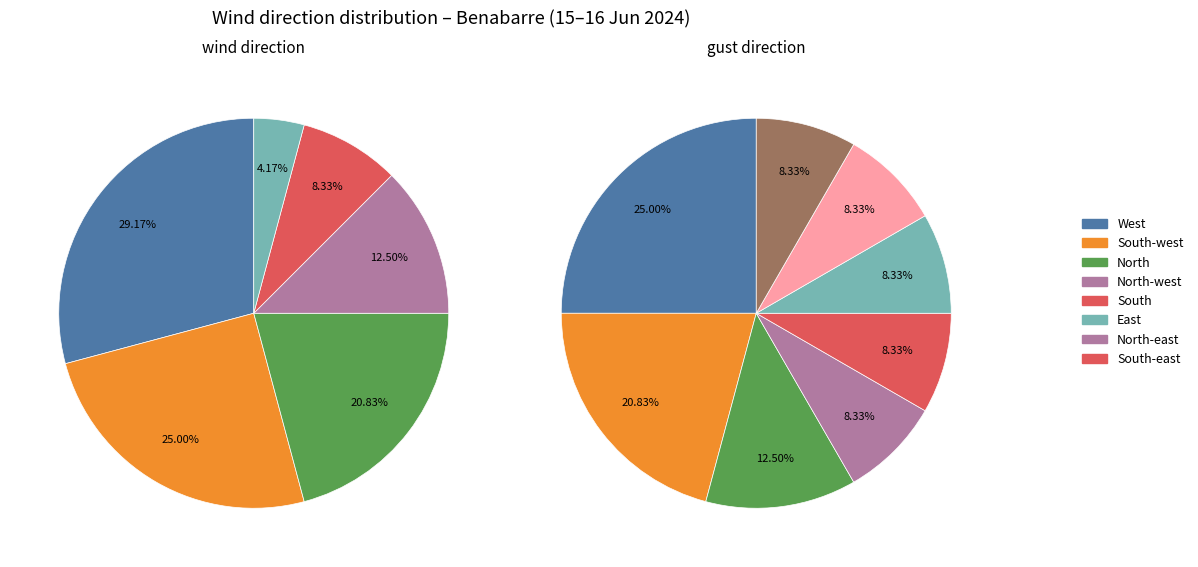

The North-west slice represents 12% of the pie. True or false?

True